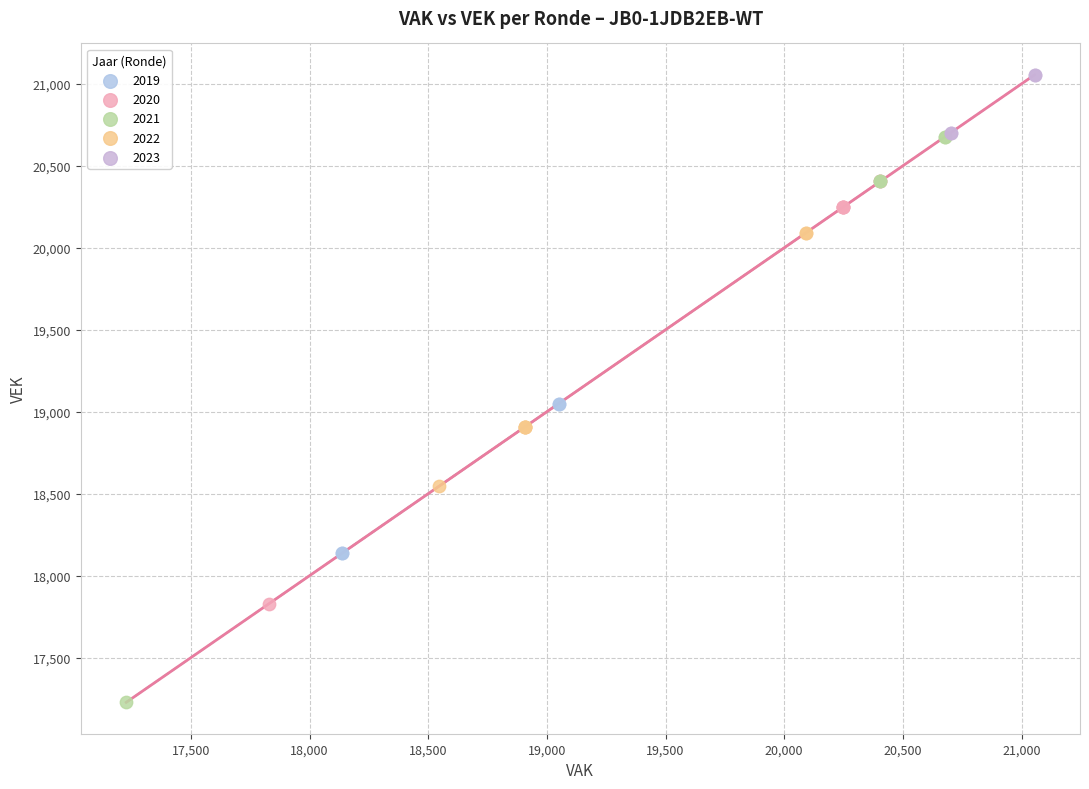

Which series has the widest spread of Y values?

2021